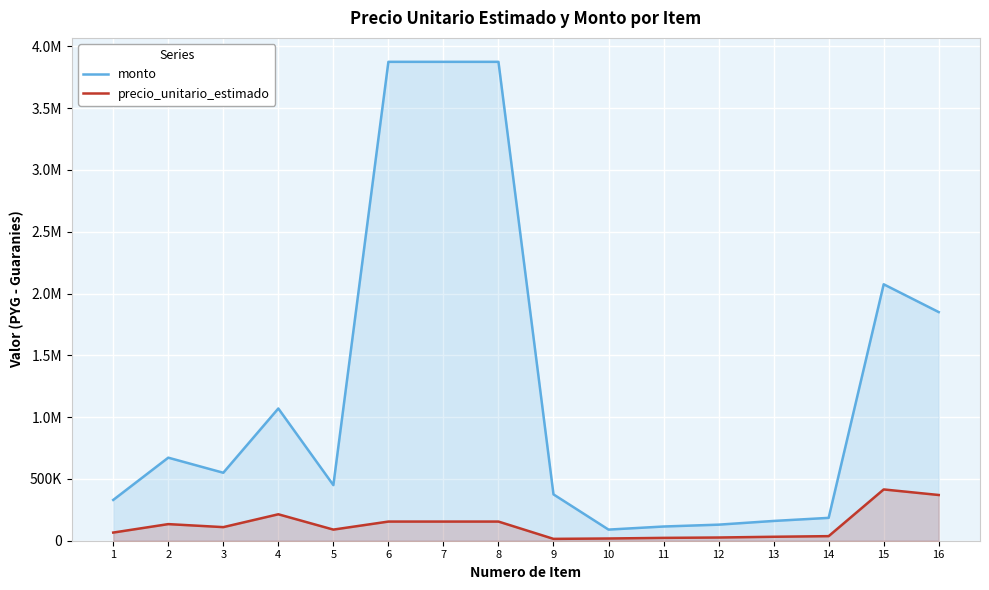

Is the value of precio_unitario_estimado at 5 greater than the value of monto at 10?

No